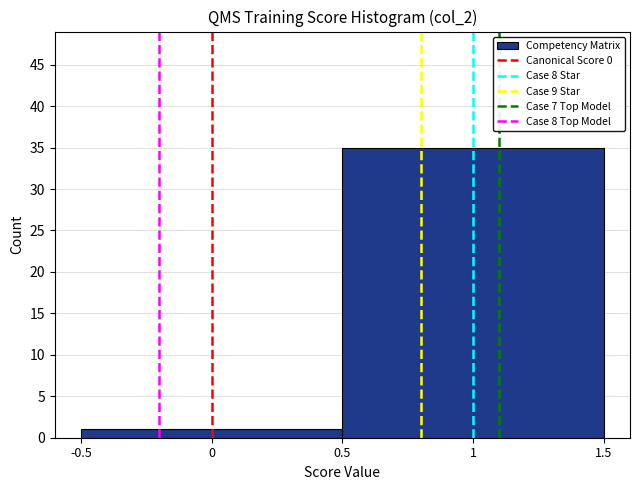

Reading left to right, list every bar in this chart as the range it spans on the x-axis followed by its height. The values are not printed on the chart, so give them approximately, as read against the axis.

-0.5 to 0.5: 1
0.5 to 1.5: 35